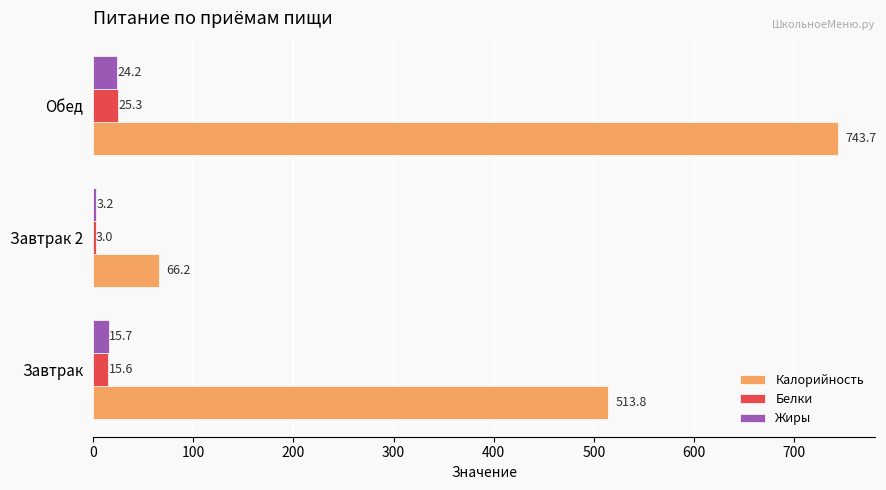

What is the approximate value of Калорийность at Обед?

743.7